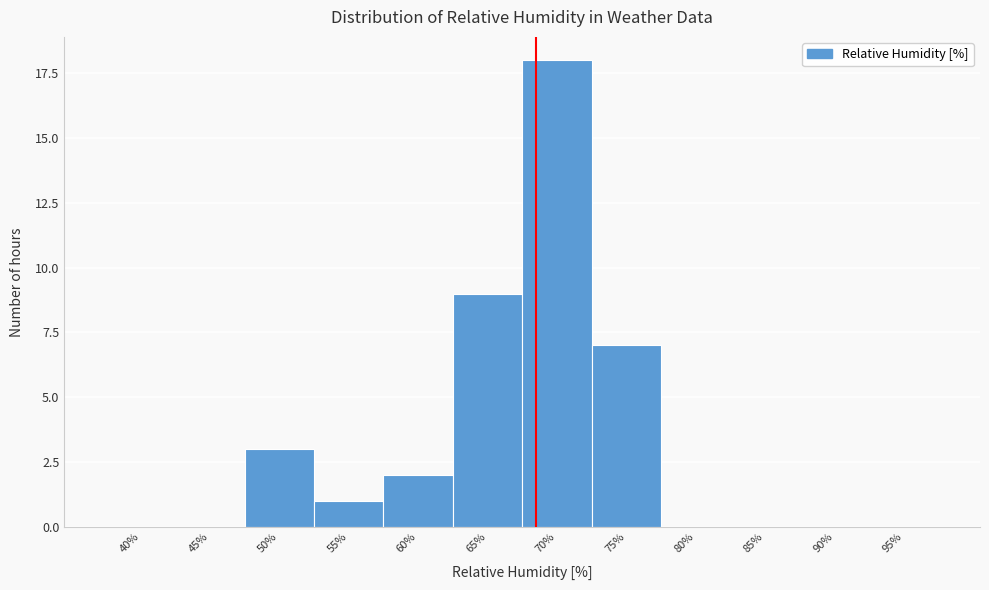

Reading left to right, transcribe all the data shown in this chart.

40%=0	45%=0	50%=3	55%=1	60%=2	65%=9	70%=18	75%=7	80%=0	85%=0	90%=0	95%=0